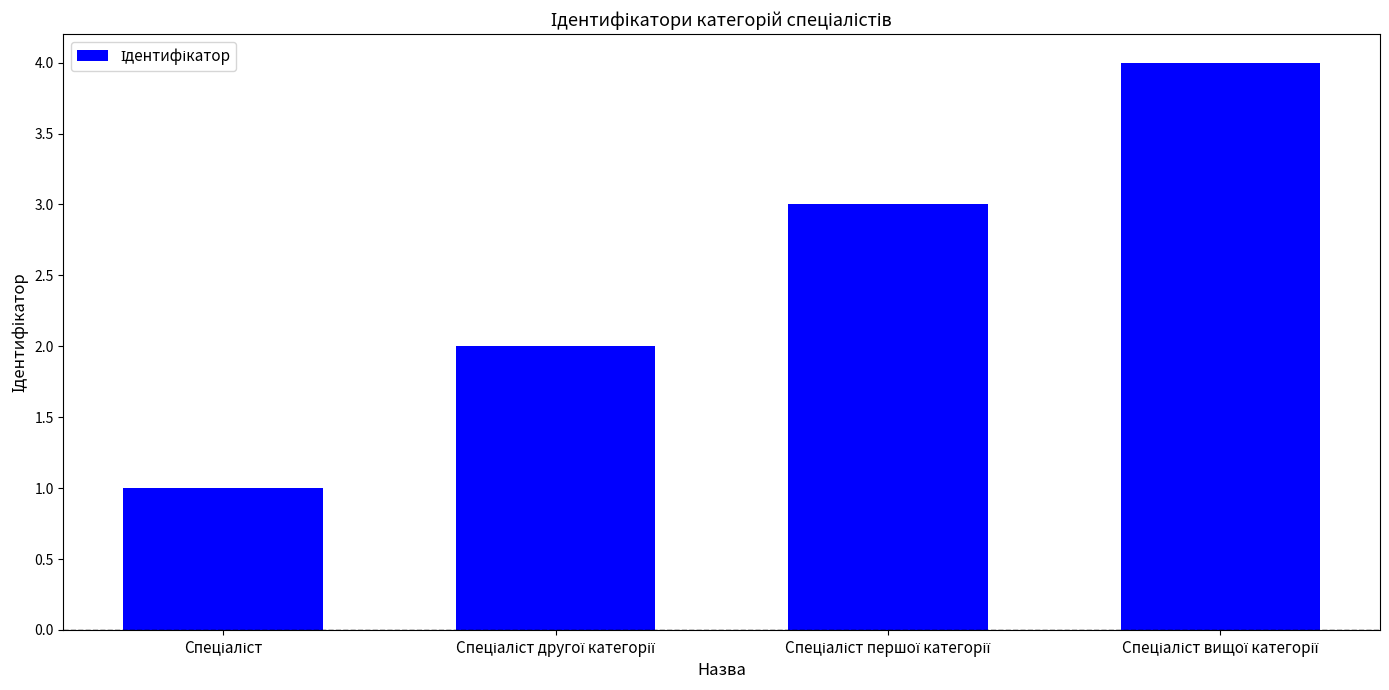

What is the sum of all values?

10